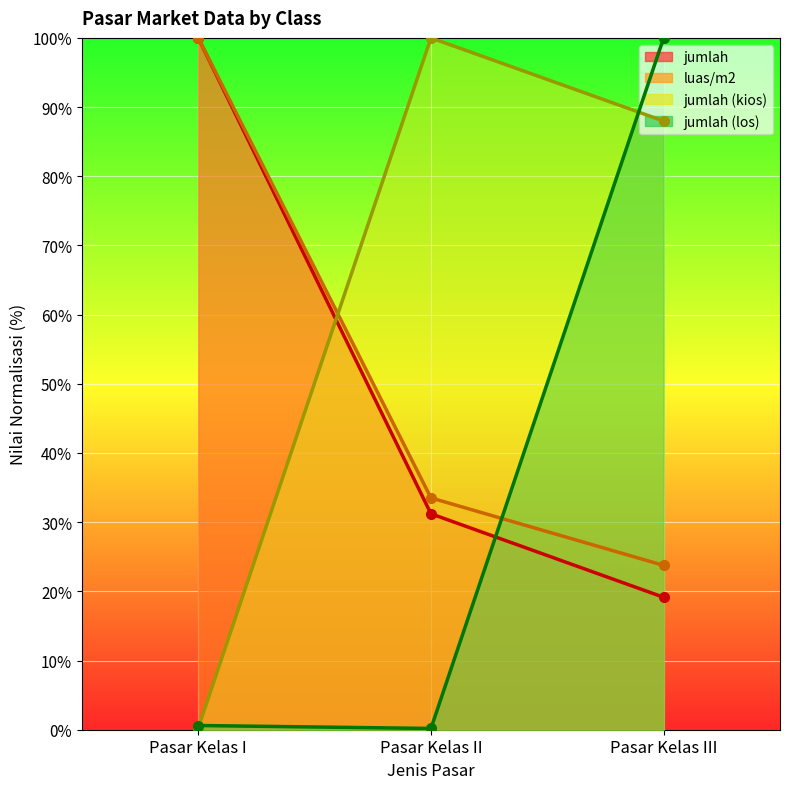

What position from the right is Pasar Kelas I?

3